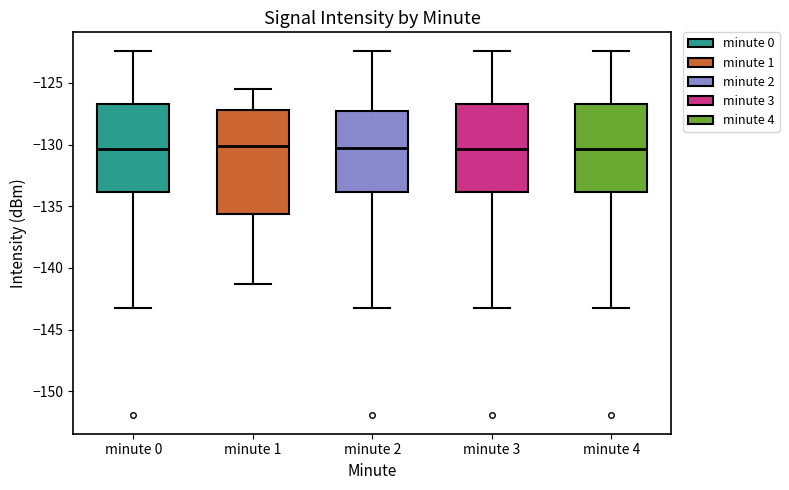

Reading left to right, read every box against the y-axis: the position of its median line, the range the box covers, and the ends of its whiskers. The values are not printed on the chart, so give them approximately, as read against the axis.

minute 0: median -130.5, box -134.0 to -126.5, whiskers -143.0 to -122.5
minute 1: median -130.0, box -135.5 to -127.0, whiskers -141.5 to -125.5
minute 2: median -130.5, box -134.0 to -127.5, whiskers -143.0 to -122.5
minute 3: median -130.5, box -134.0 to -126.5, whiskers -143.0 to -122.5
minute 4: median -130.5, box -134.0 to -126.5, whiskers -143.0 to -122.5